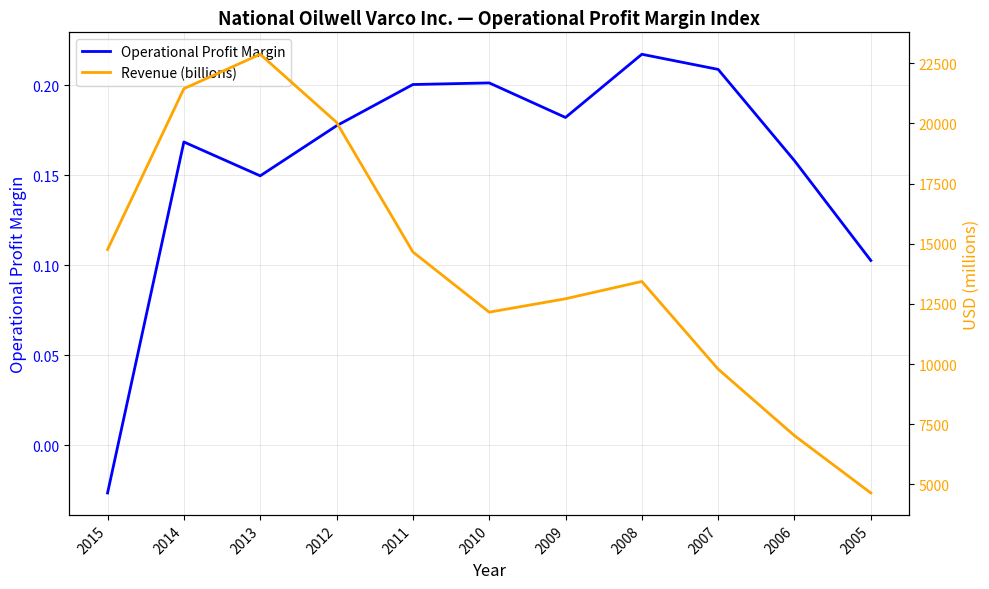

Which series has the widest spread of values?

Revenue (billions)